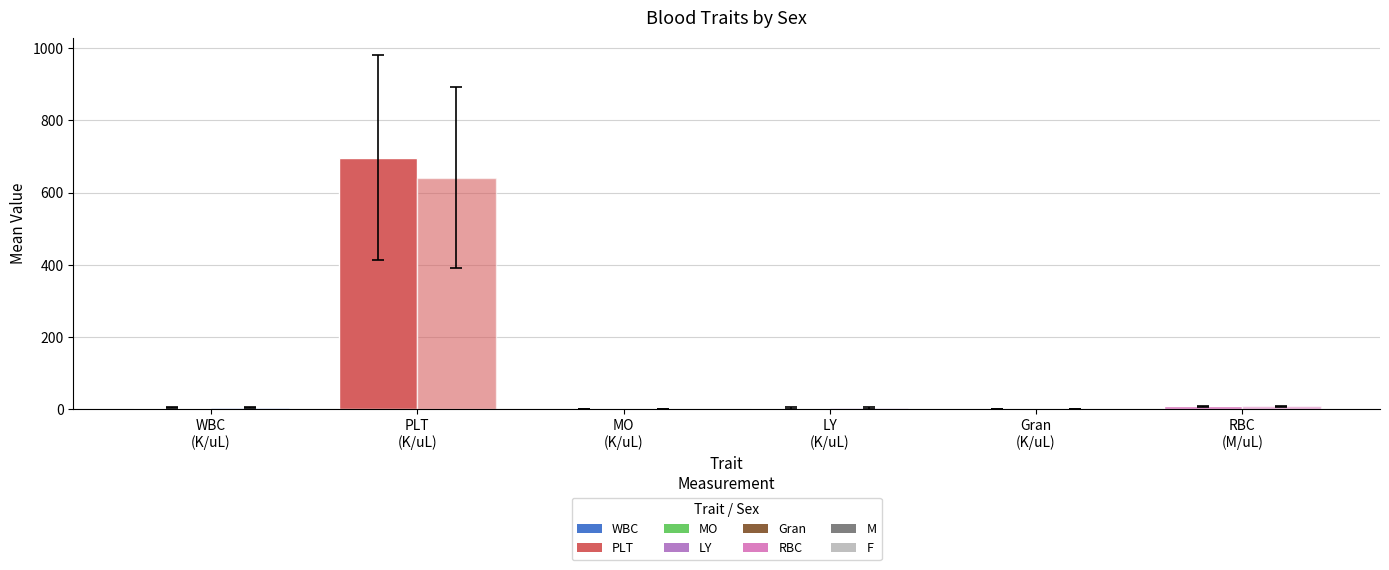

What is the total value across all series at Gran
(K/uL)?

1.4